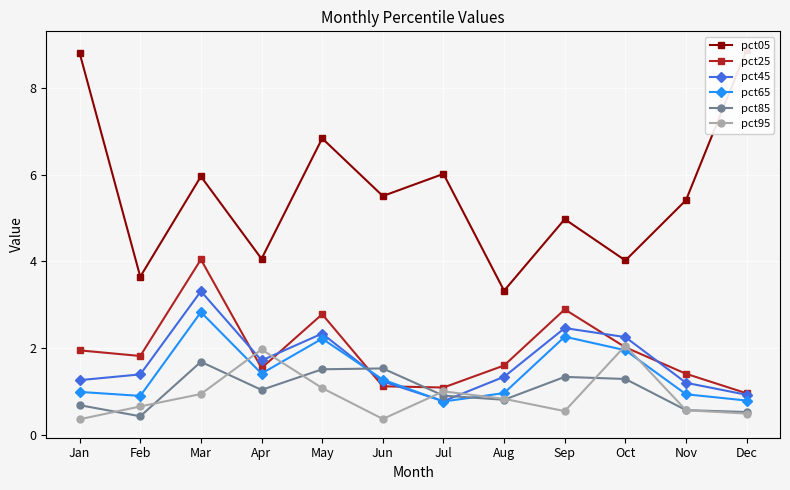

Between Feb and Sep, which series saw the biggest shift?

pct65